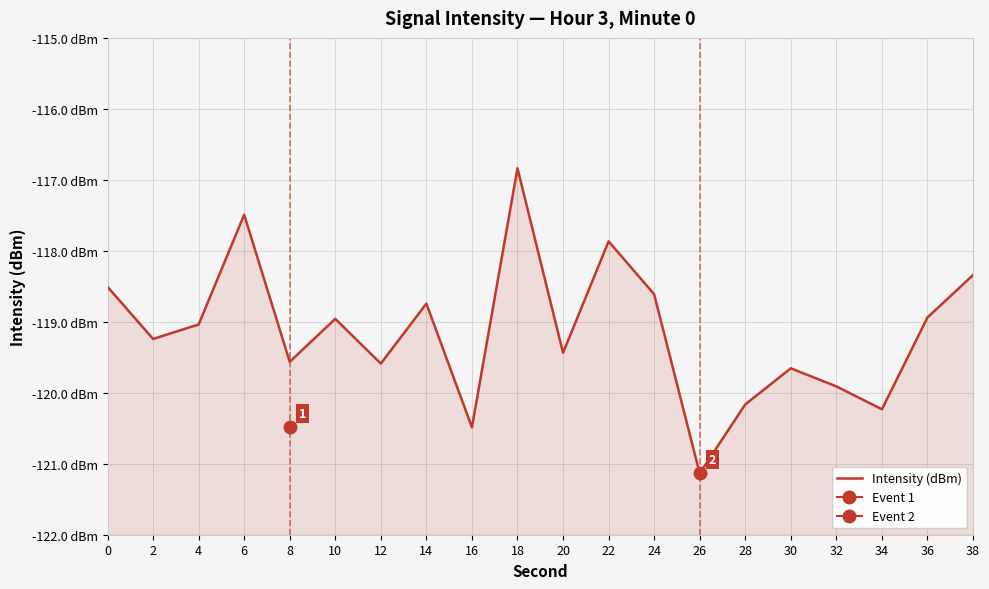

Rank the categories by value from lowest to highest.

26, 16, 34, 28, 32, 30, 12, 8, 20, 2, 4, 10, 36, 14, 24, 0, 38, 22, 6, 18